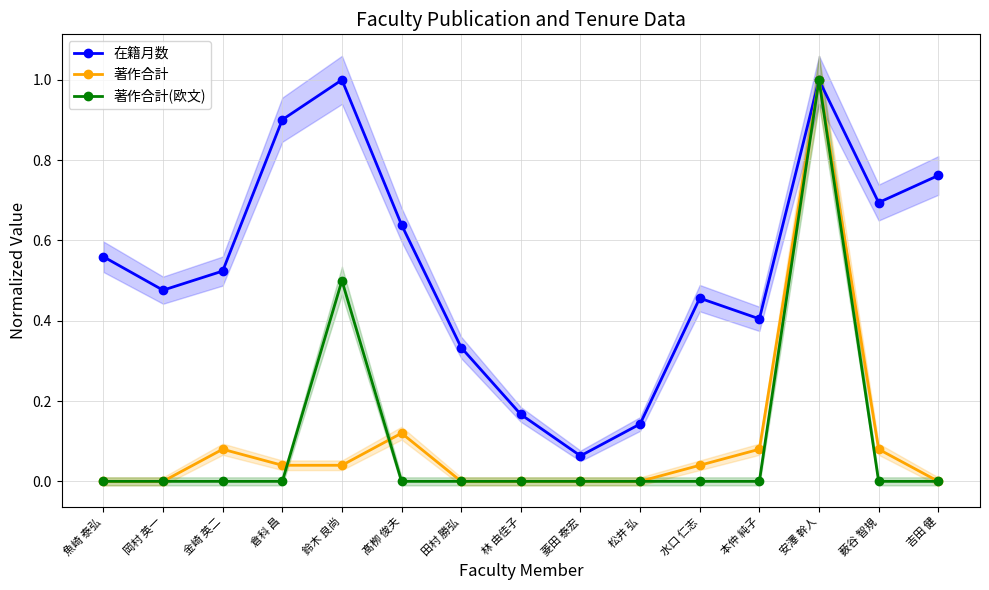

How many distinct data groups are displayed?

3